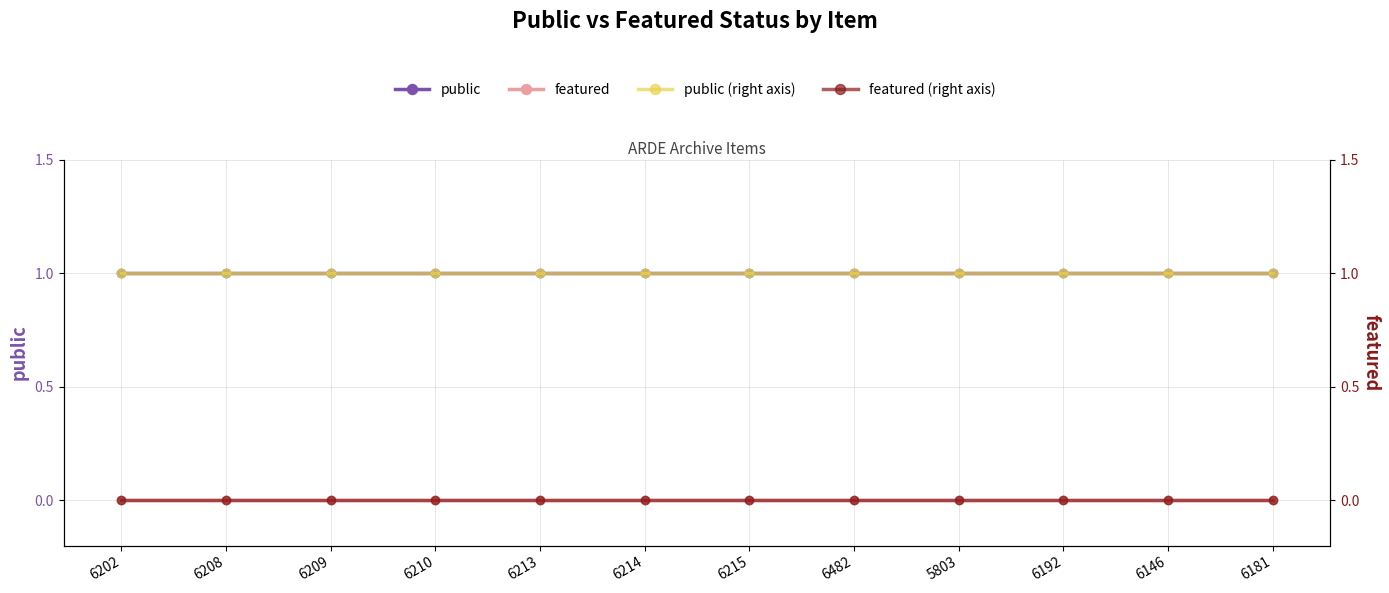

Which series changed the most between 6209 and 6210?

public